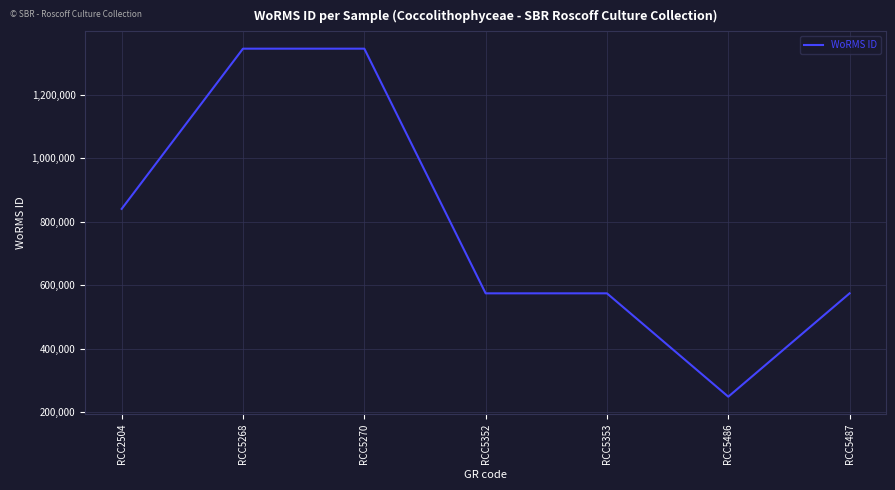

What is the sum of all values?

5499981